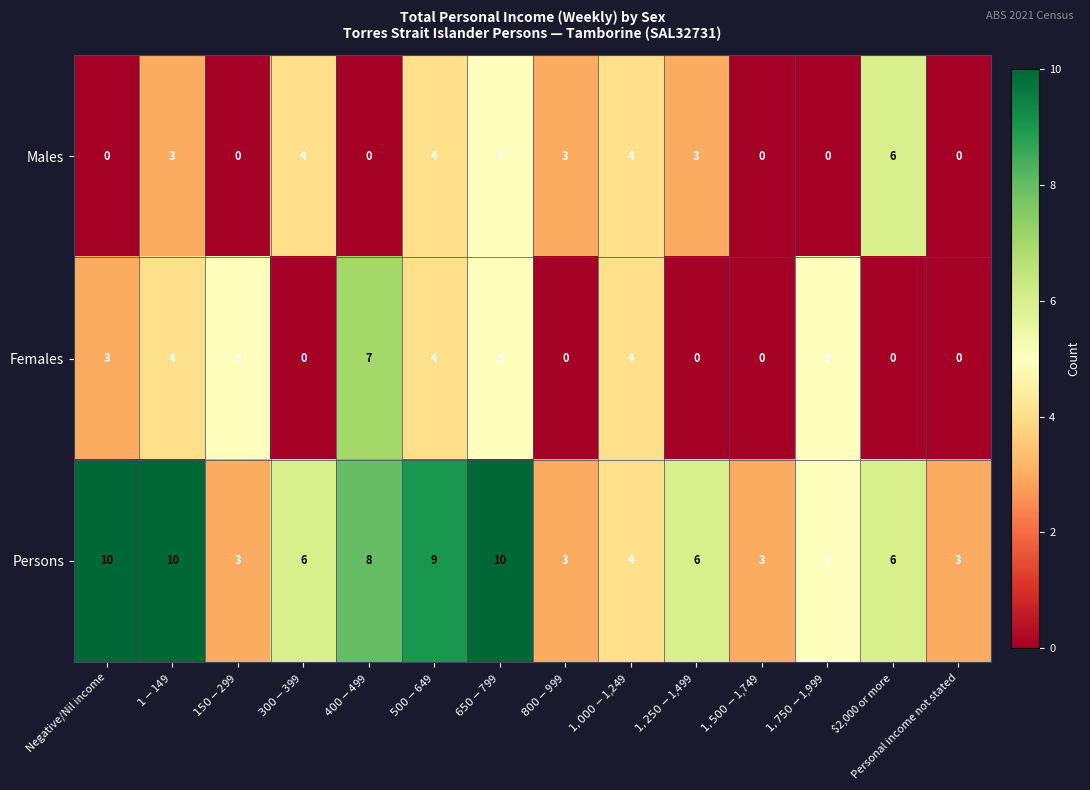

How many categories are shown in the chart?

14